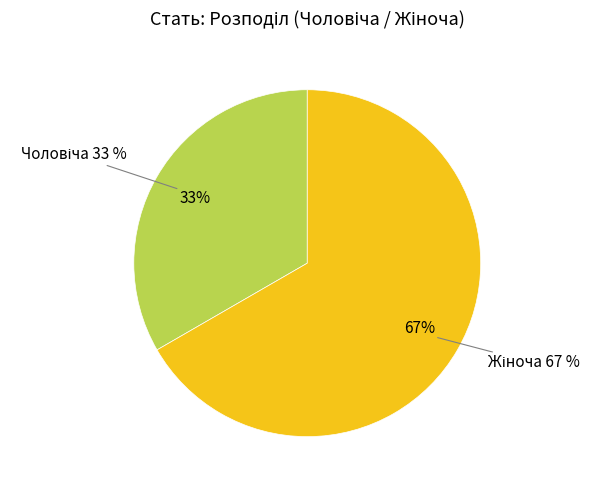

True or false: Чоловіча accounts for 33% of the total.

True